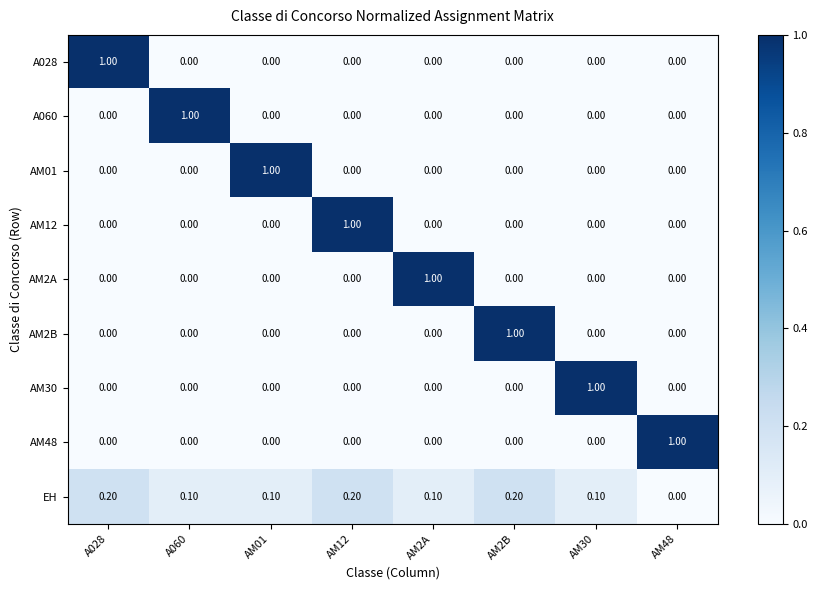

What is the difference between the maximum and minimum values in the AM2B series?

1.0